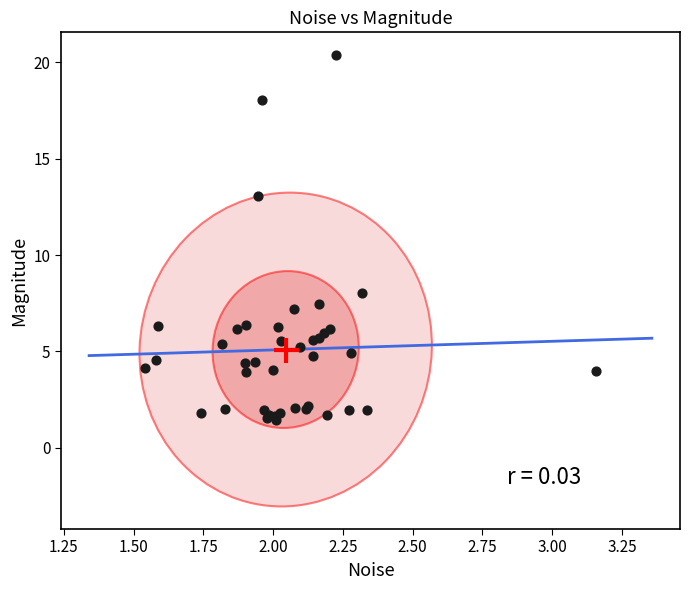

What Y value in the scatter plot is closest to 10?

8.0